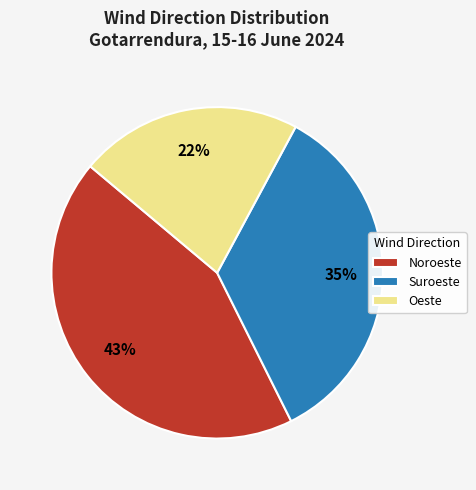

Is it true that Noroeste is 43% of the pie?

True